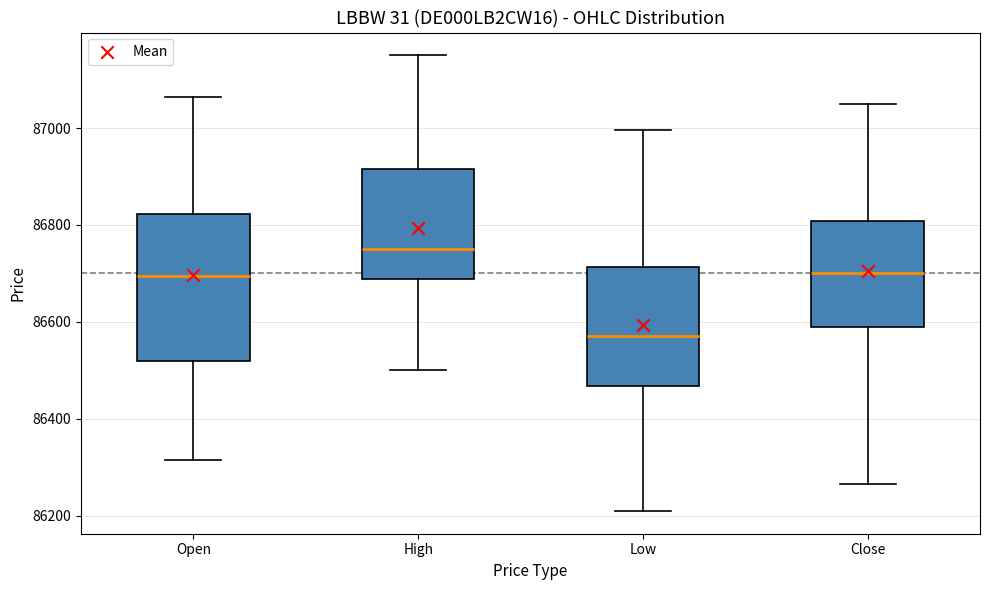

Reading left to right, read every box against the y-axis: the position of its median line, the range the box covers, and the ends of its whiskers. The values are not printed on the chart, so give them approximately, as read against the axis.

Open: median 86700, box 86520 to 86820, whiskers 86320 to 87060
High: median 86760, box 86680 to 86920, whiskers 86500 to 87160
Low: median 86580, box 86460 to 86720, whiskers 86220 to 87000
Close: median 86700, box 86600 to 86800, whiskers 86260 to 87060